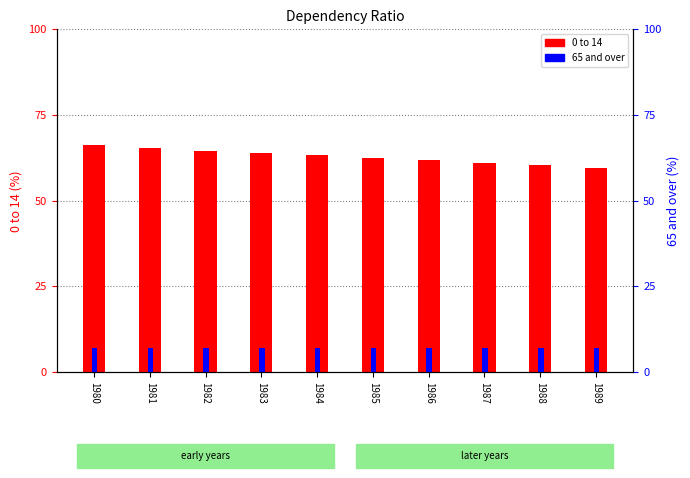

Rank the series at 1986 from lowest to highest value.

65 and over, 0 to 14